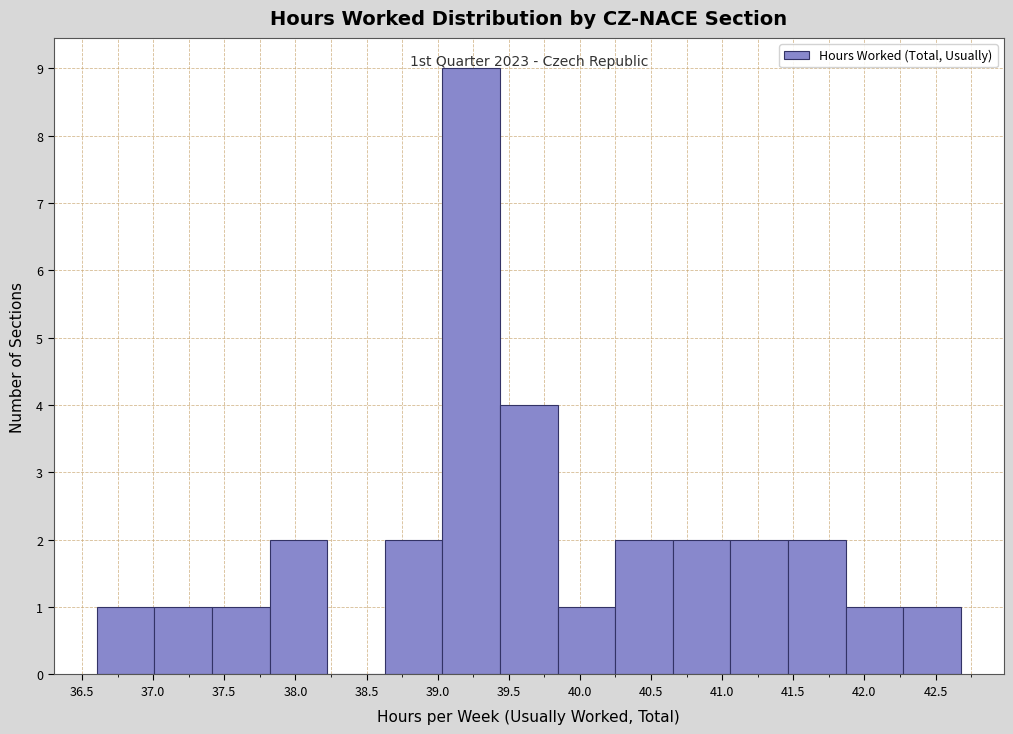

Over which range of the x-axis is the bar tallest?

39.05 to 39.45